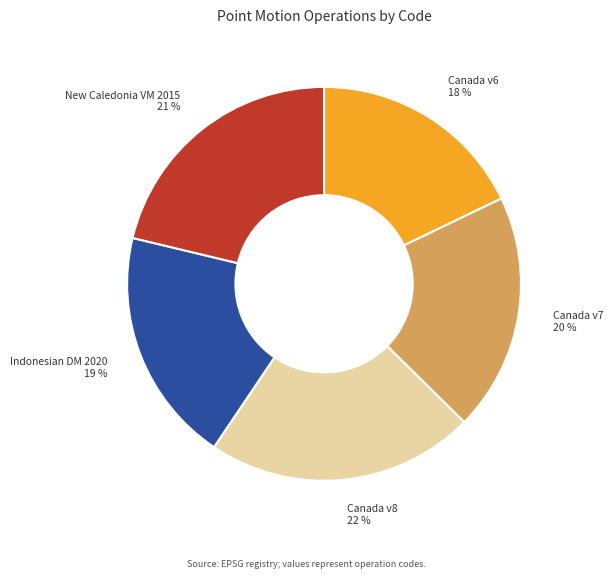

Is there any slice that represents more than half of the pie?

No